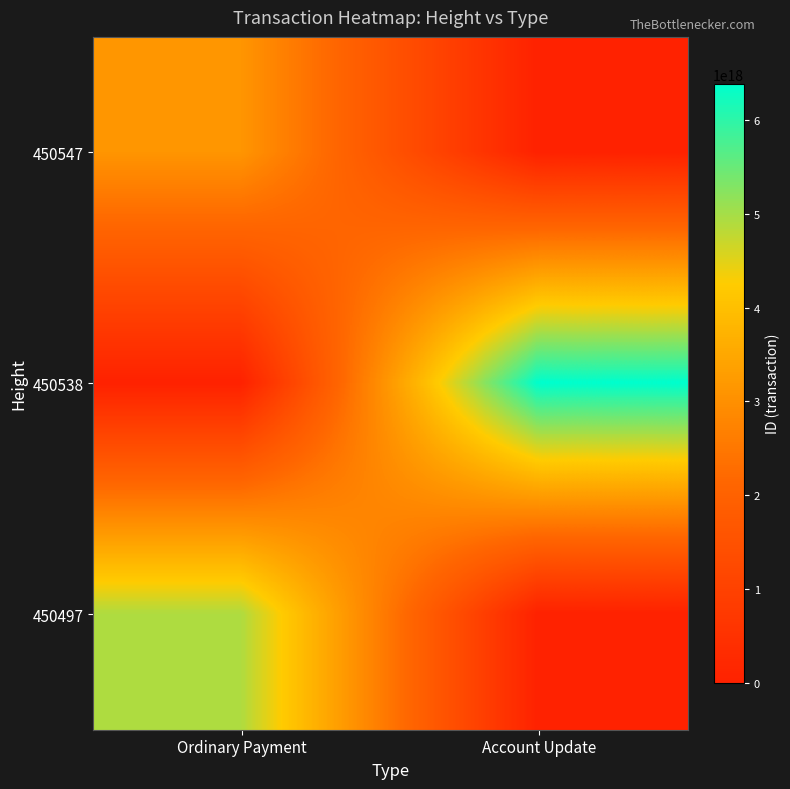

Which has a higher value, Ordinary Payment or Account Update?

Ordinary Payment